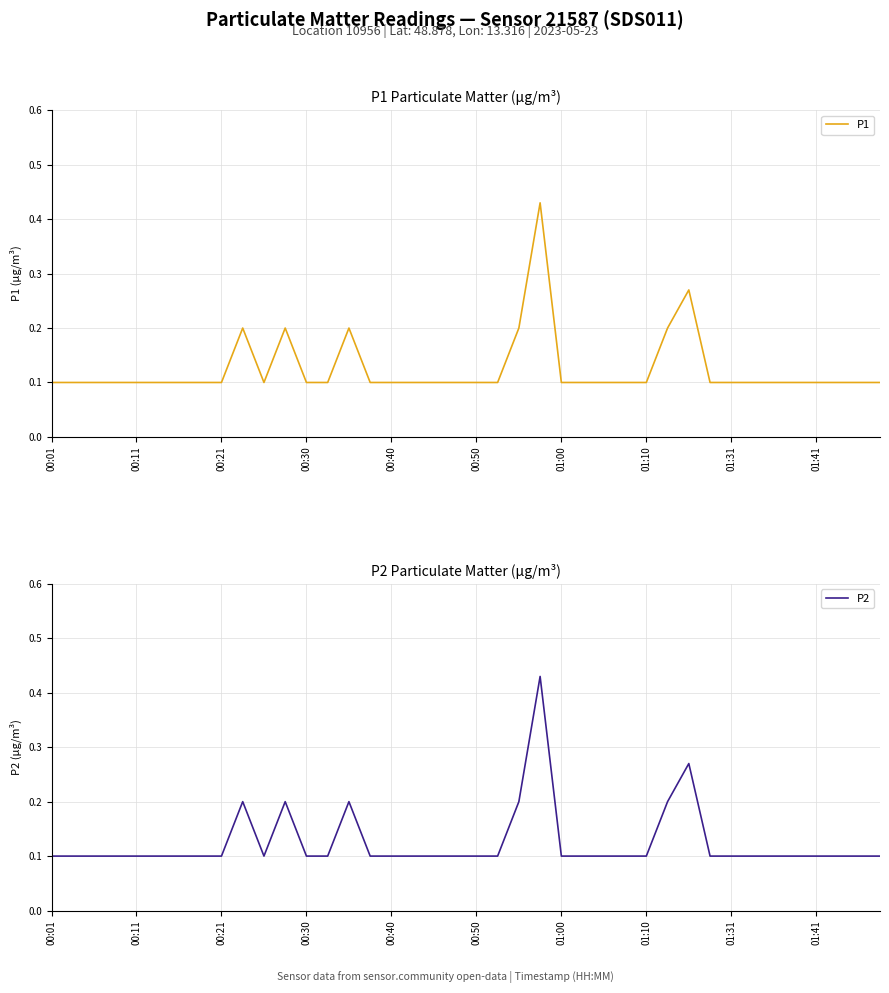

What is the difference between the P1 values at 29 and 00:50?

0.1